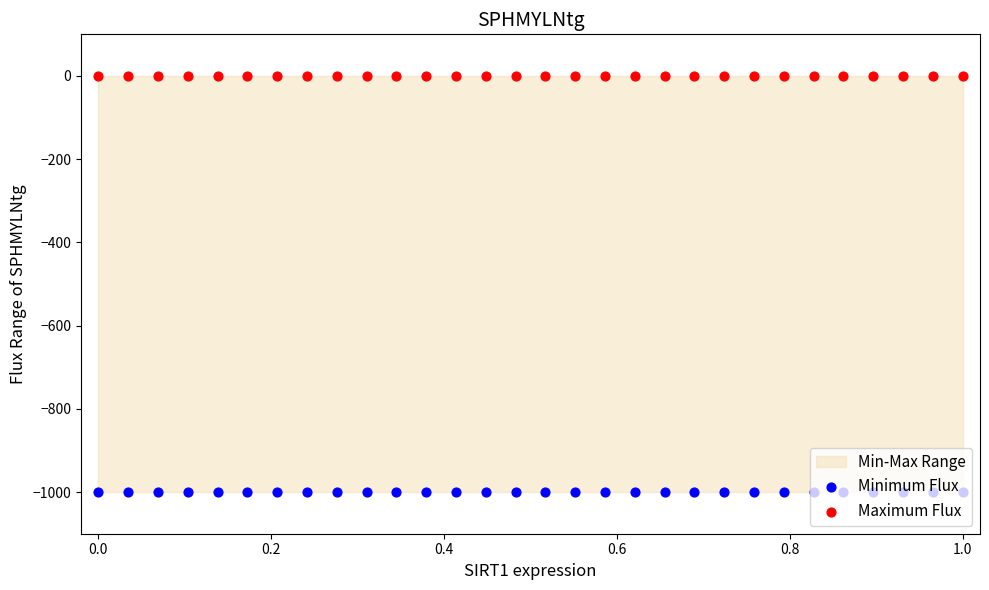

At which category is the sum across all series the highest?

−0.2